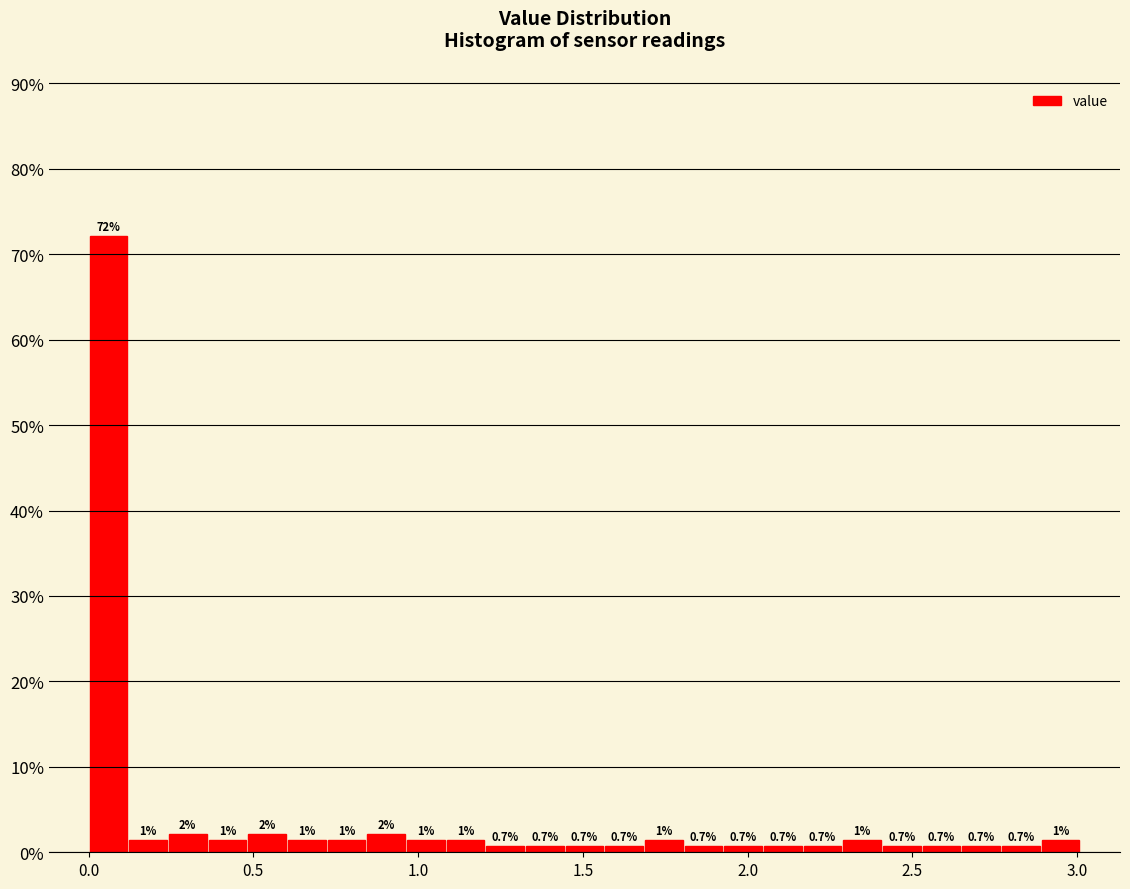

Around what value on the x-axis is the tallest bar? Give the approximate position of its centre, as read against the axis.

0.05